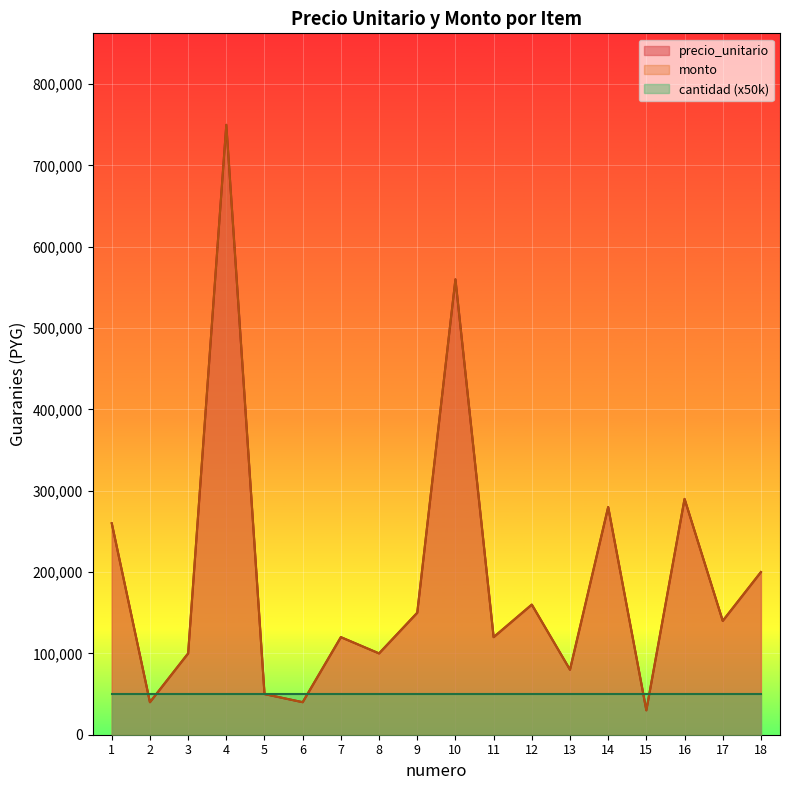

The monto series shows 40000 at 2. True or false?

True